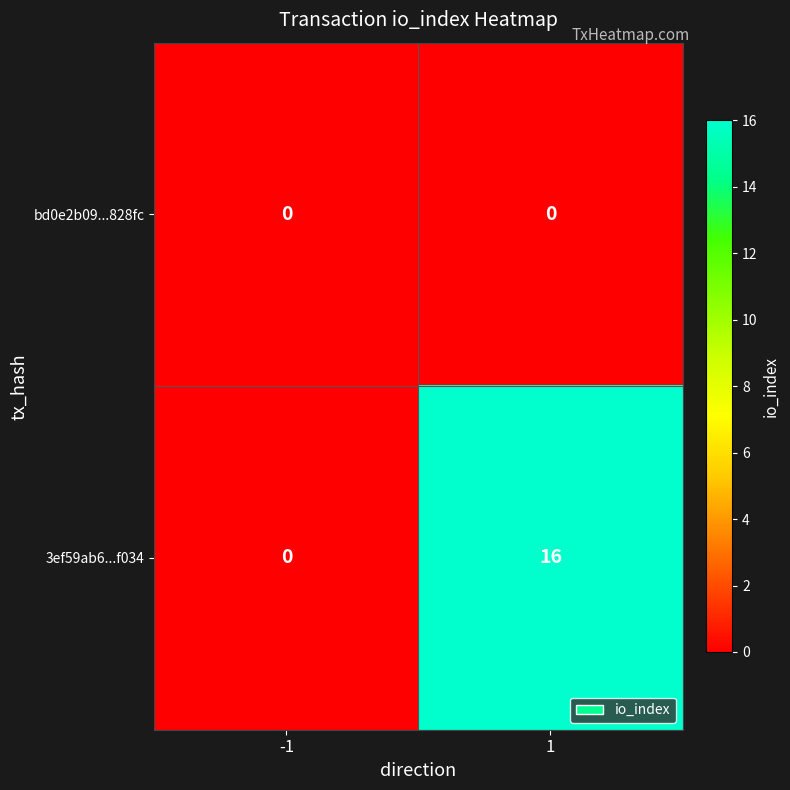

Is it true that 3ef59ab6...f034 equals -6 at -1?

False